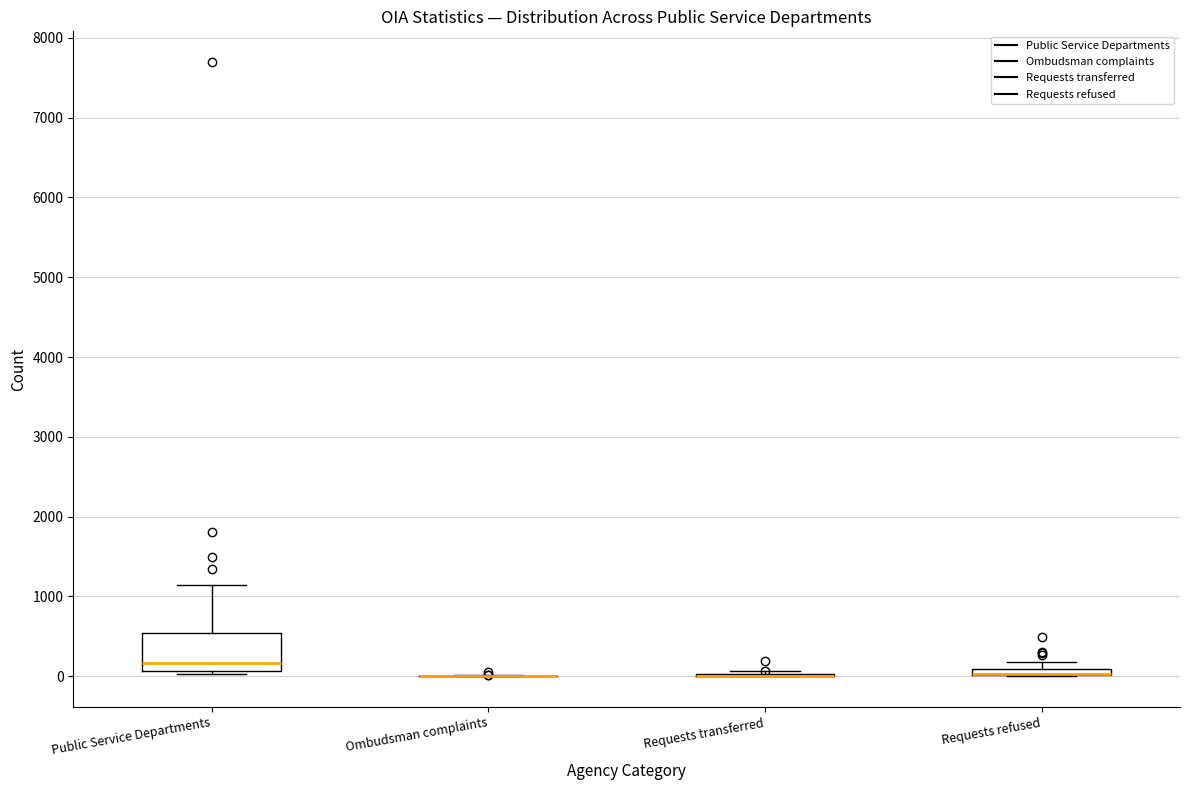

Comparing the boxes themselves (not the whiskers), which one is the tallest?

Public Service Departments